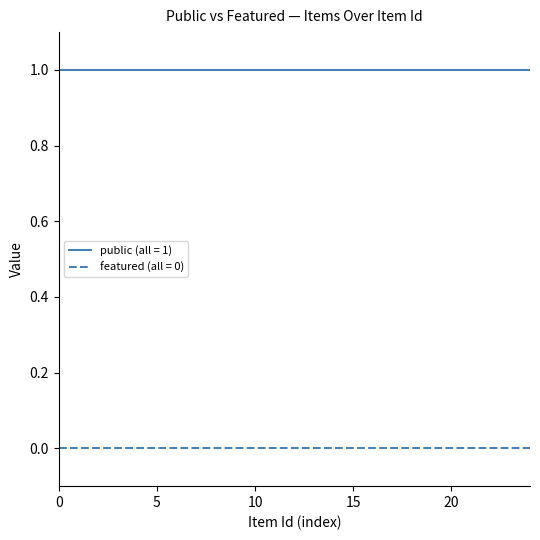

At how many categories does at least one series exceed 0?

25